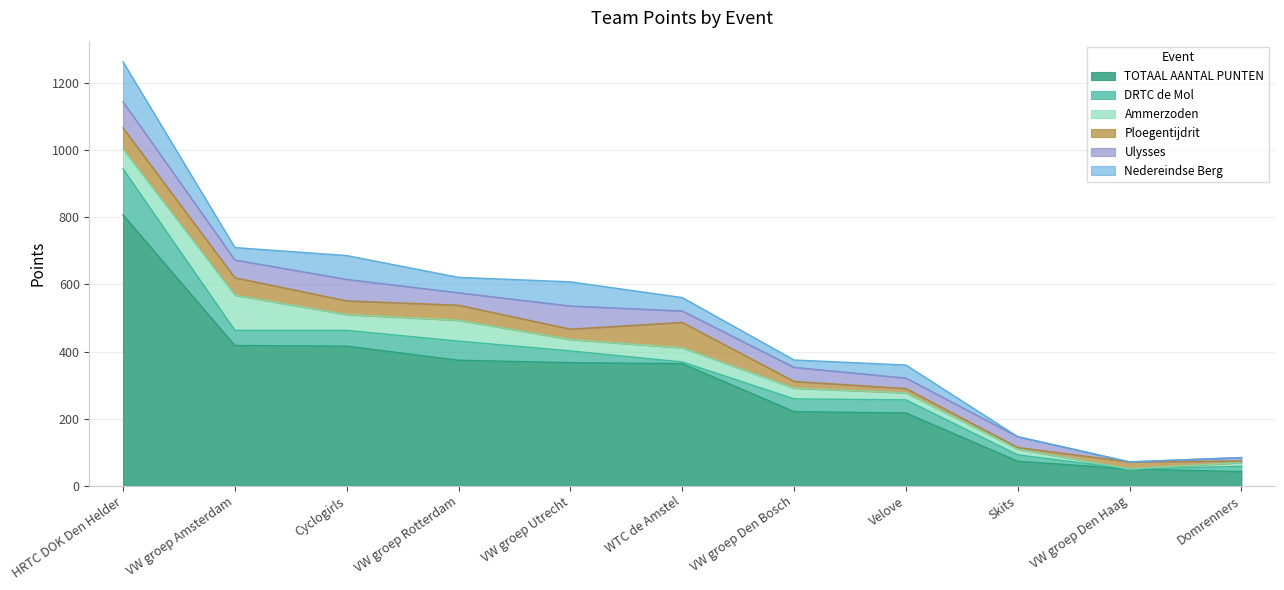

At which label does DRTC de Mol reach its minimum?

VW groep Den Haag